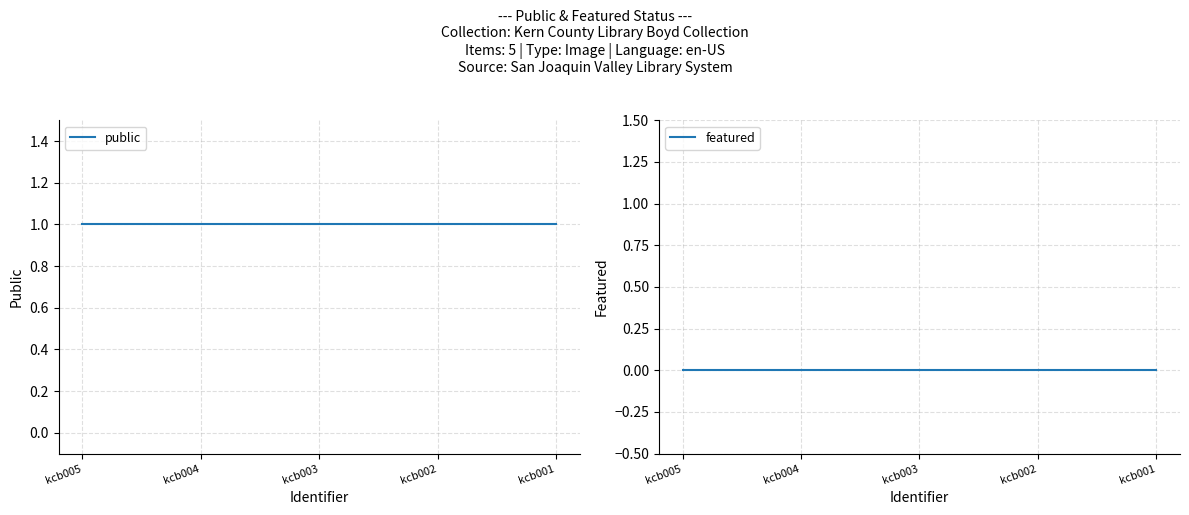

Does the chart display data point markers on the line(s)?

No